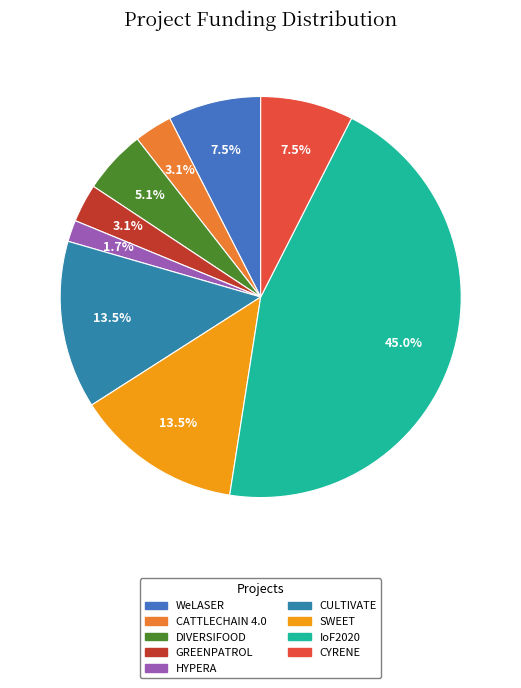

What is the total percentage of CYRENE and SWEET?

21.0%